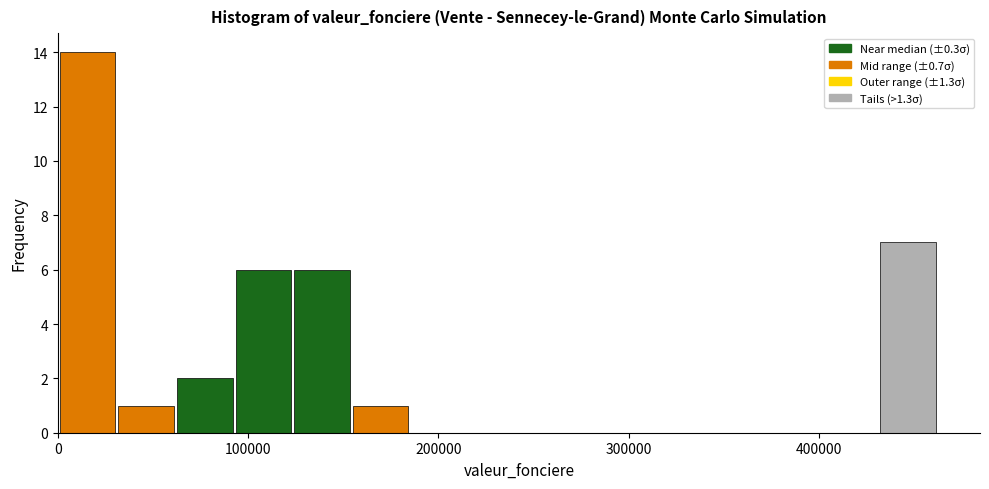

Around what value on the x-axis is the tallest bar? Give the approximate position of its centre, as read against the axis.

20000